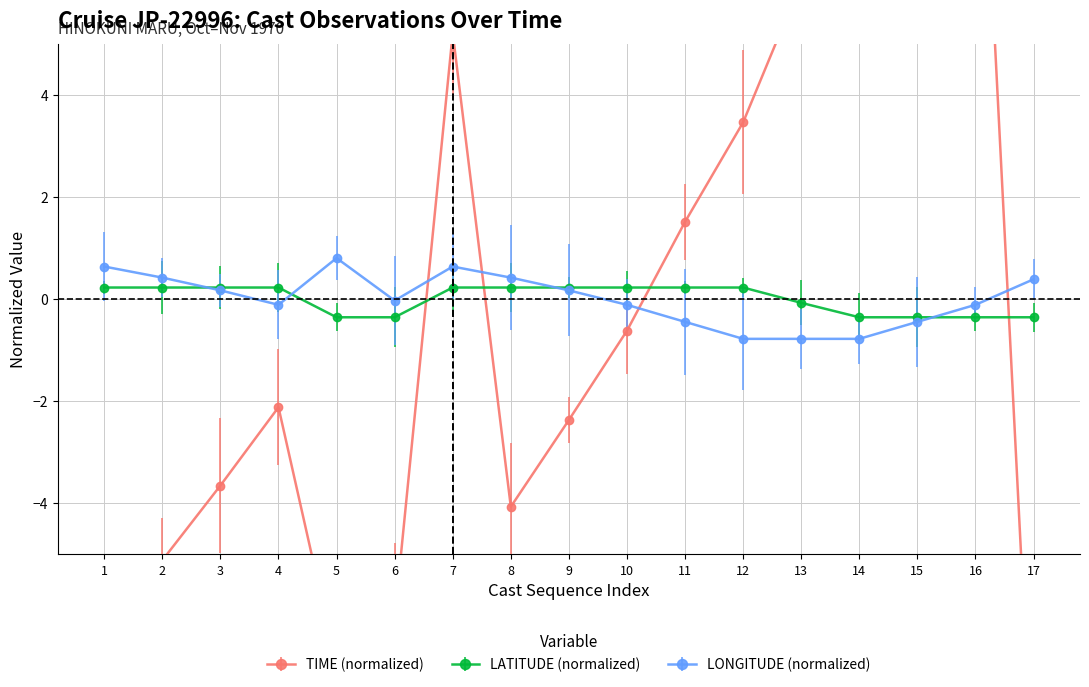

Is it true that LONGITUDE (normalized) equals -0.1 at 4?

True